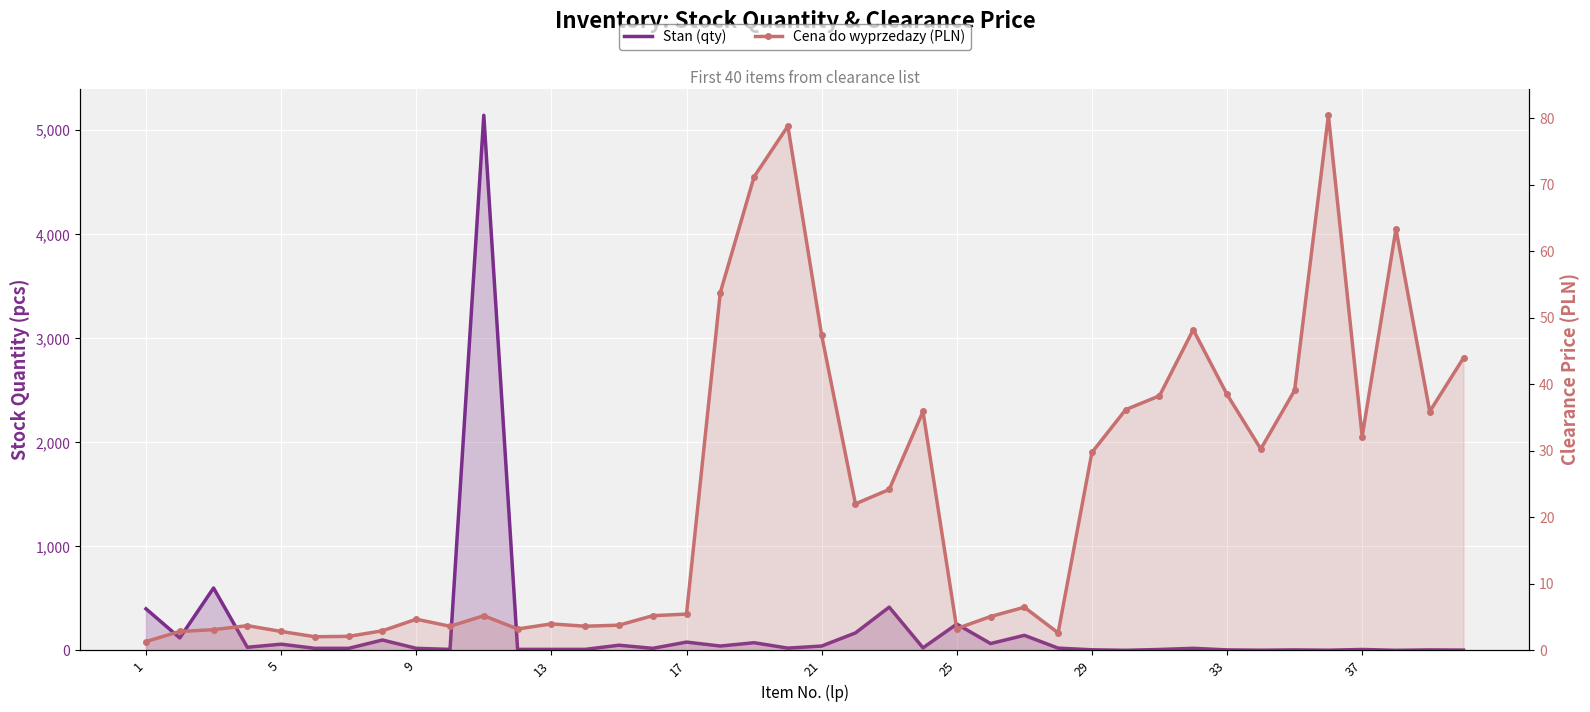

How many data points in Cena do wyprzedazy (PLN) are above 6?

20